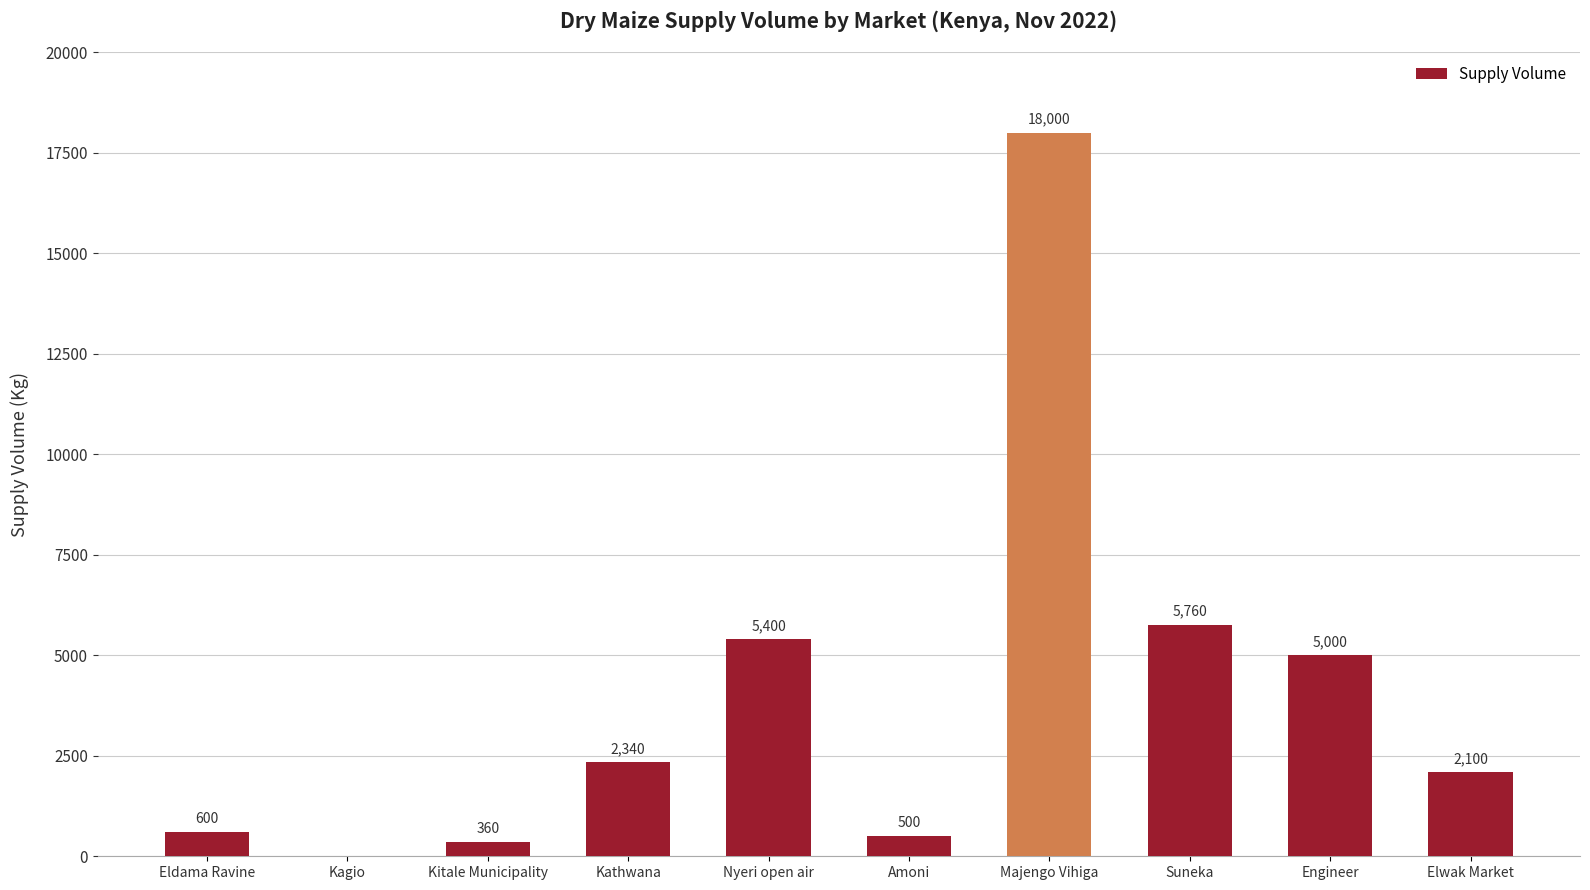

Is it true that the value at Kathwana is 2340?

True